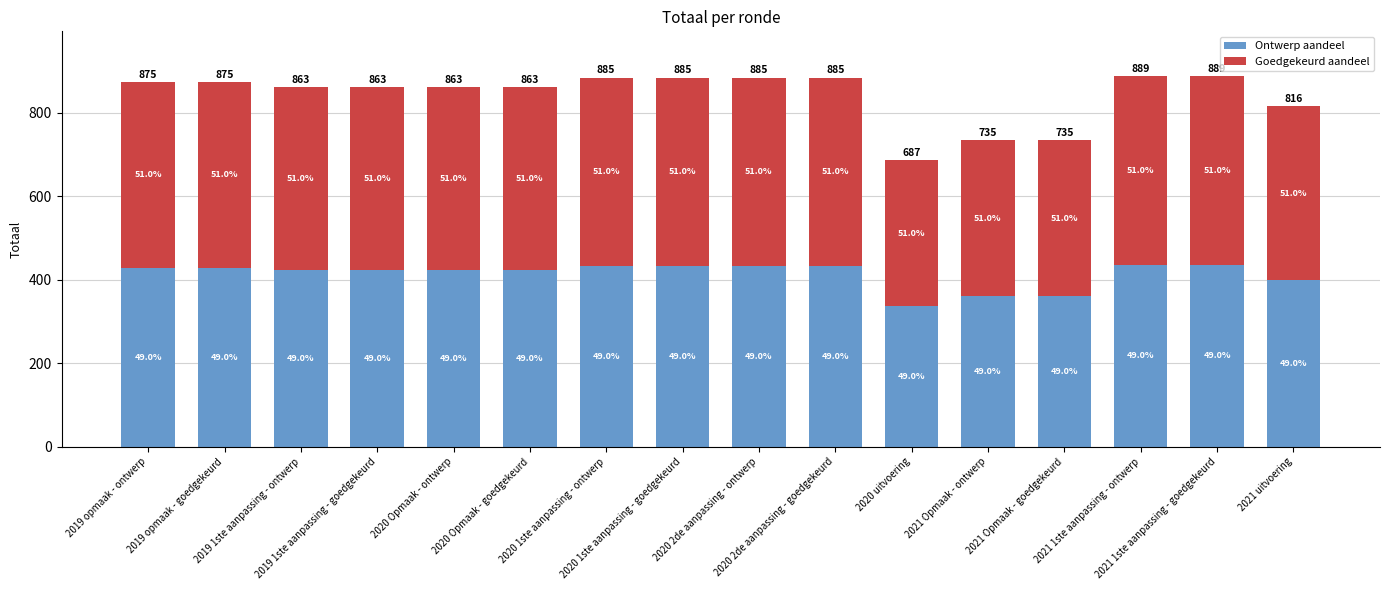

The Ontwerp aandeel series shows 360.1 at 2021 Opmaak - ontwerp. True or false?

True